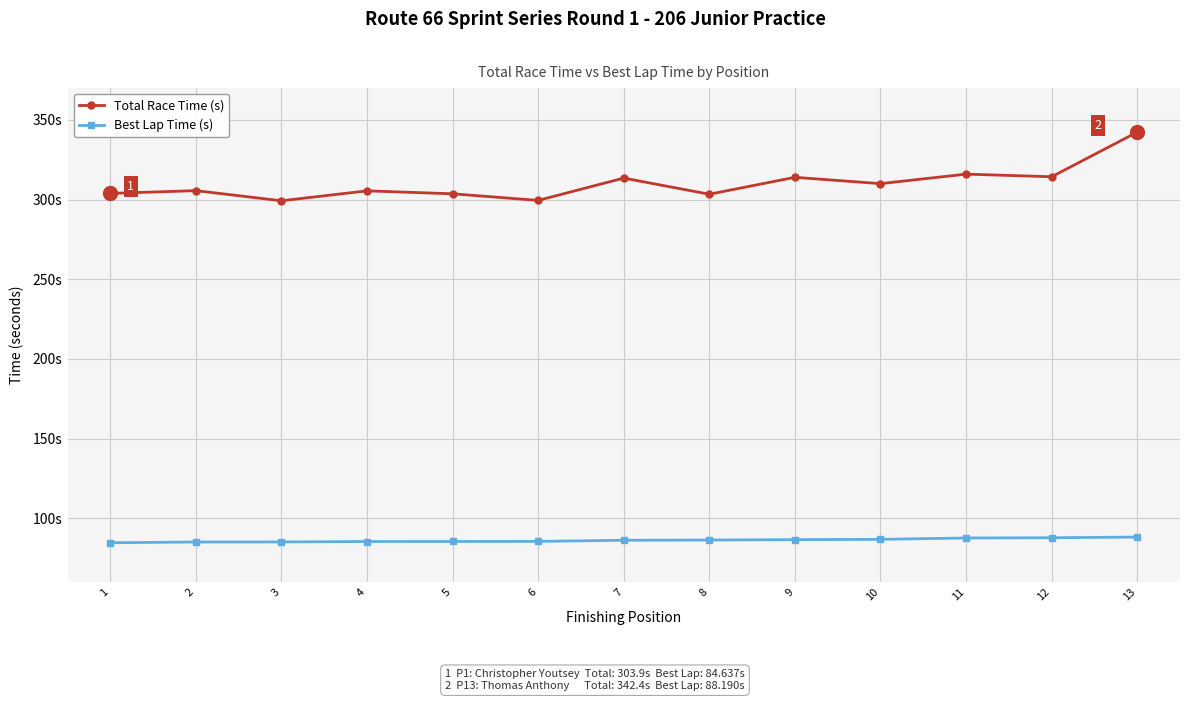

Between 2 and 6, which is larger?

2